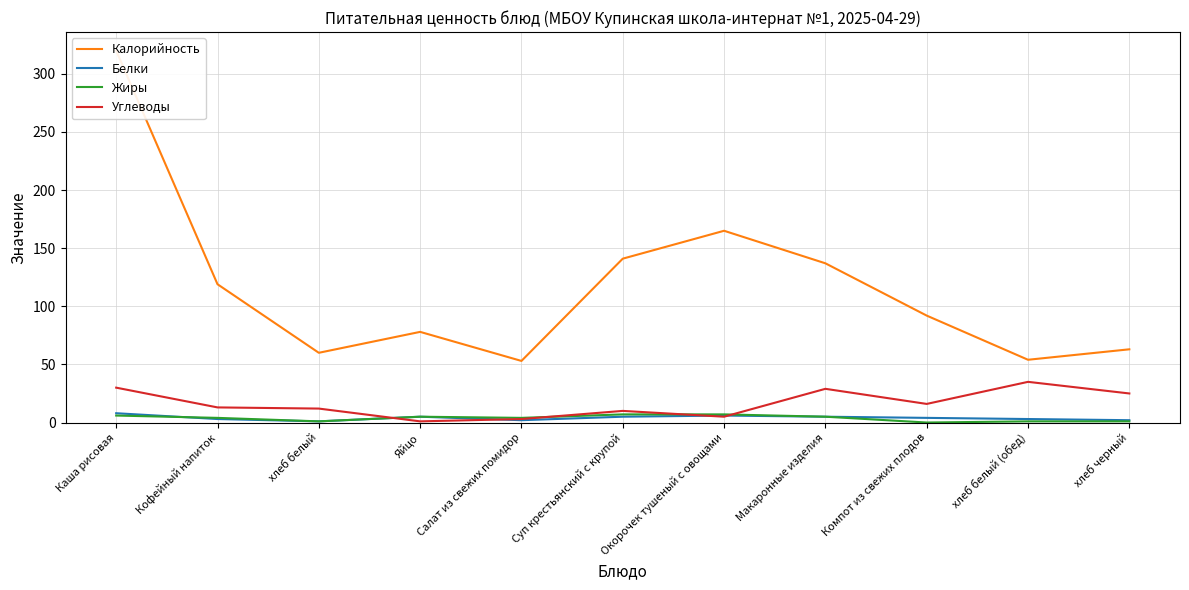

Rank the series by their maximum value, from lowest to highest.

Жиры, Белки, Углеводы, Калорийность